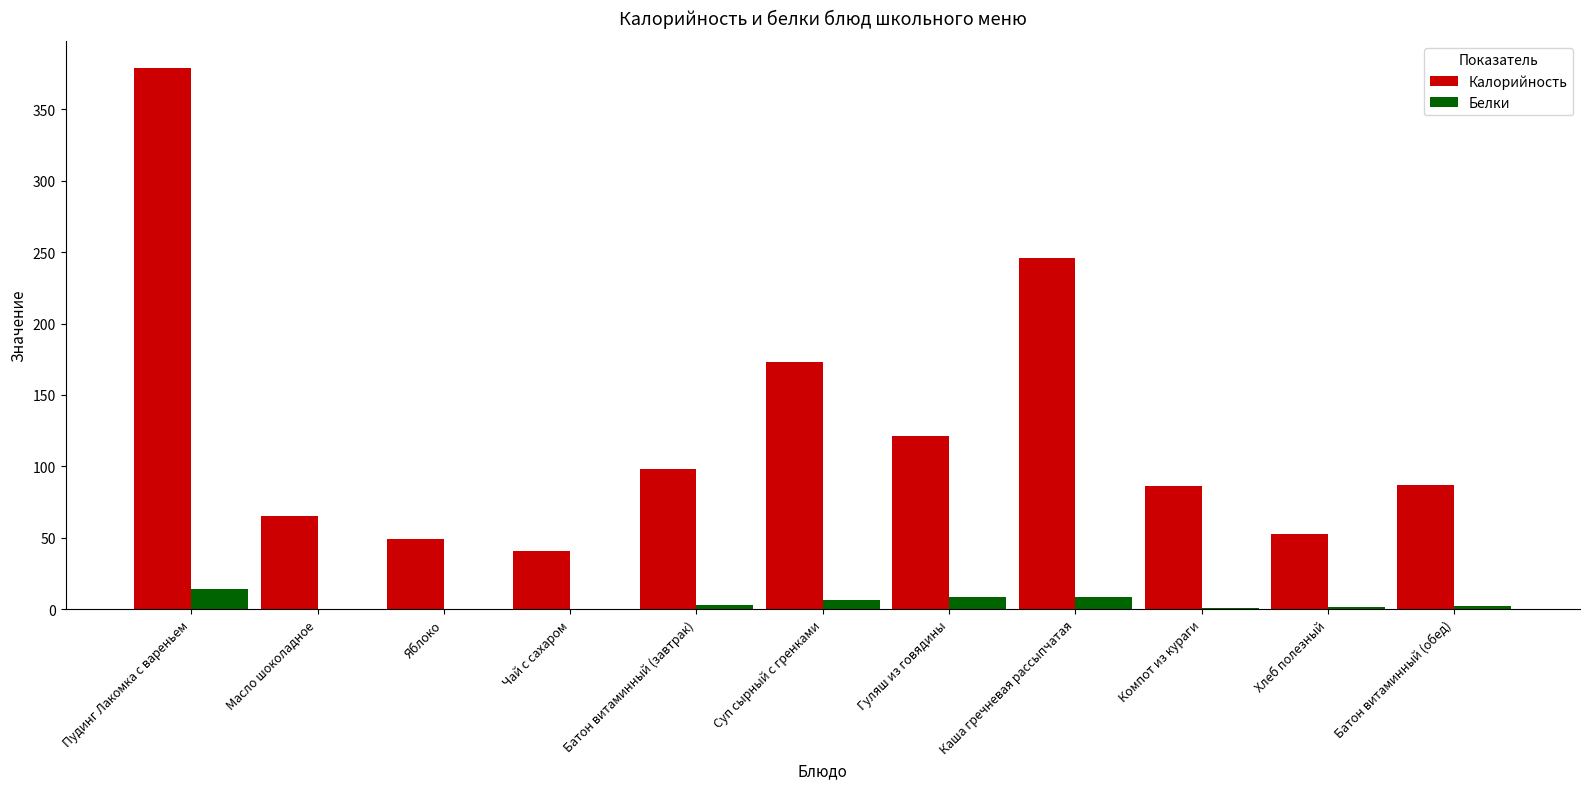

At which label does Белки first exceed 2?

Пудинг Лакомка с вареньем